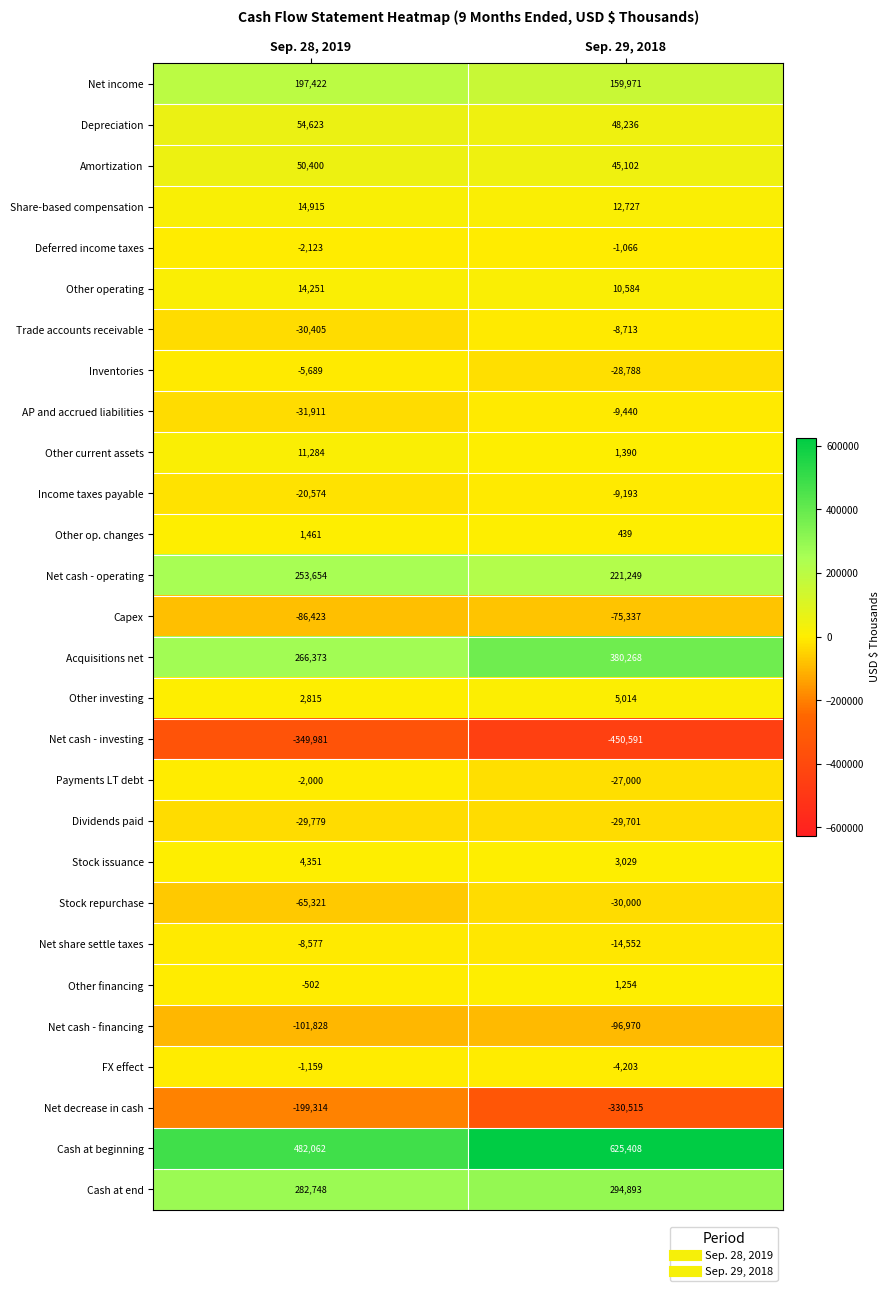

Is it true that Trade accounts receivable equals -30405 at Sep. 28, 2019?

True